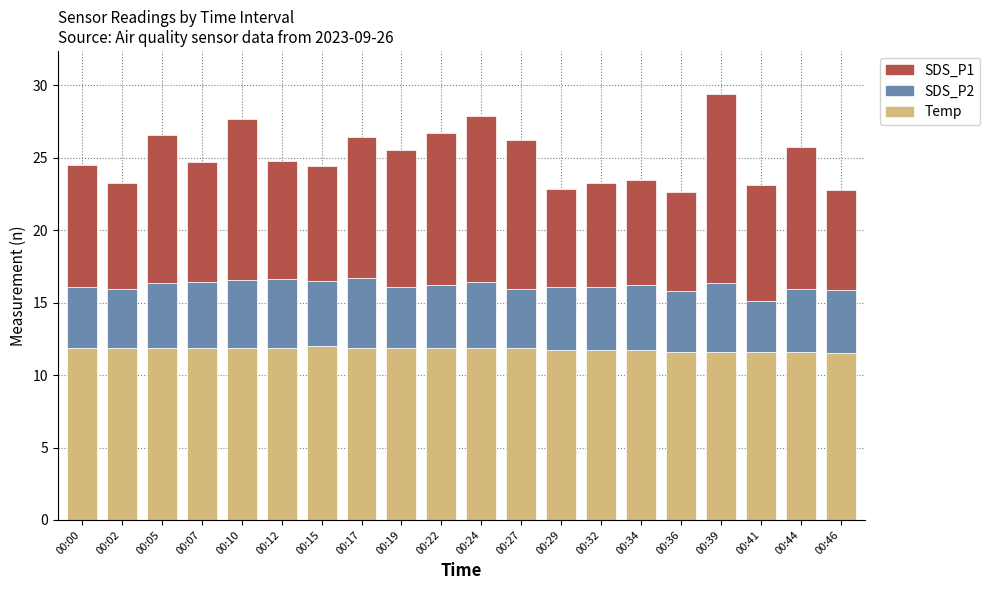

What is the total value across all series at 00:00?

24.5